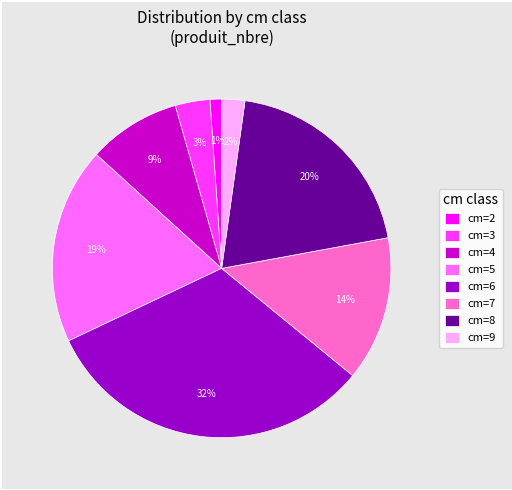

Which has a higher value, cm=3 or cm=4?

cm=4